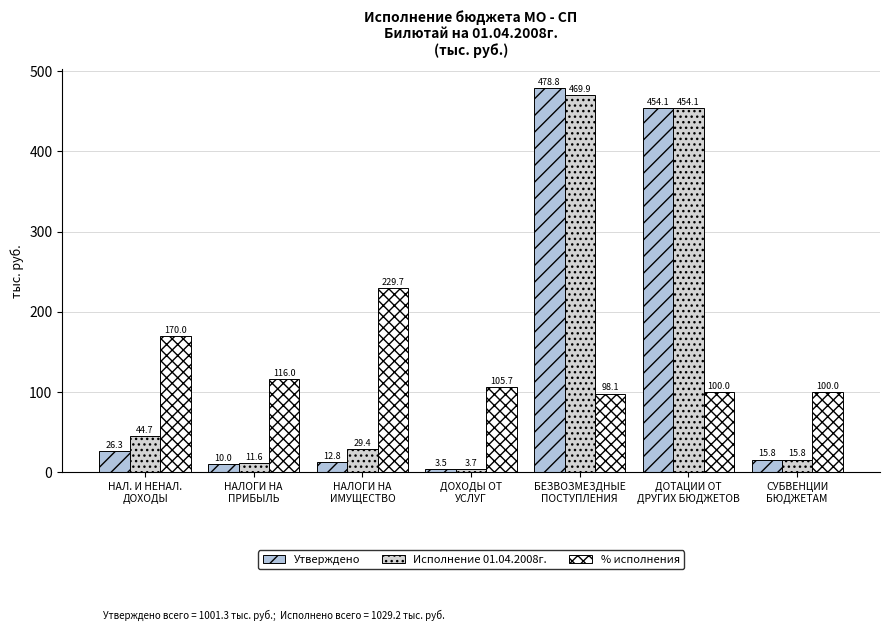

Reading left to right, extract all data points from this chart.

Утверждено: 26.3	10.0	12.8	3.5	478.8	454.1	15.8
Исполнение 01.04.2008г.: 44.7	11.6	29.4	3.7	469.9	454.1	15.8
% исполнения: 170.0	116.0	229.7	105.7	98.1	100.0	100.0